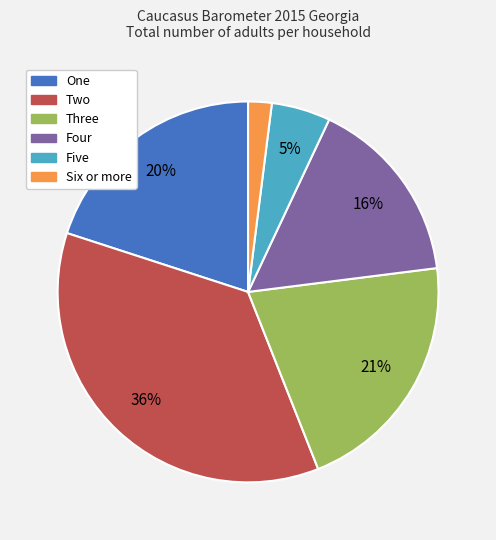

What percentage is the Two slice, to the nearest percent?

36%